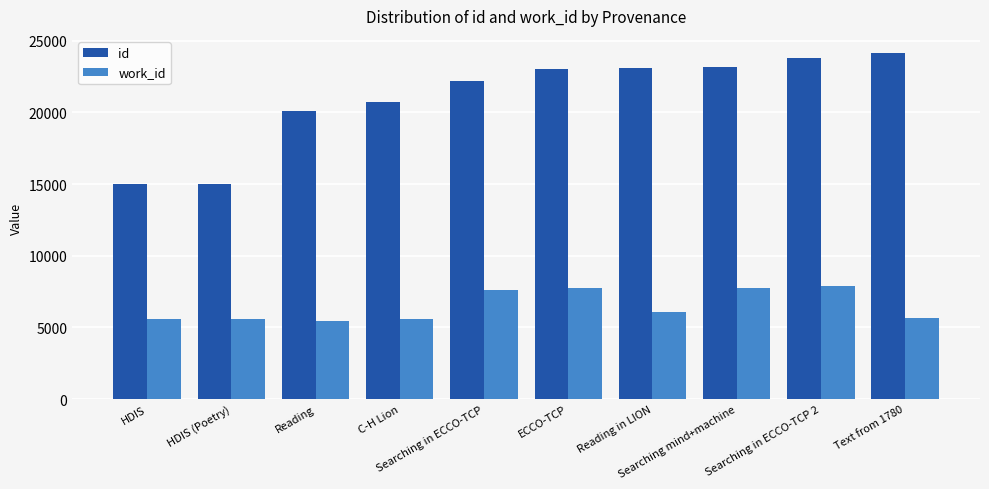

Rank the series at C-H Lion from highest to lowest value.

id, work_id